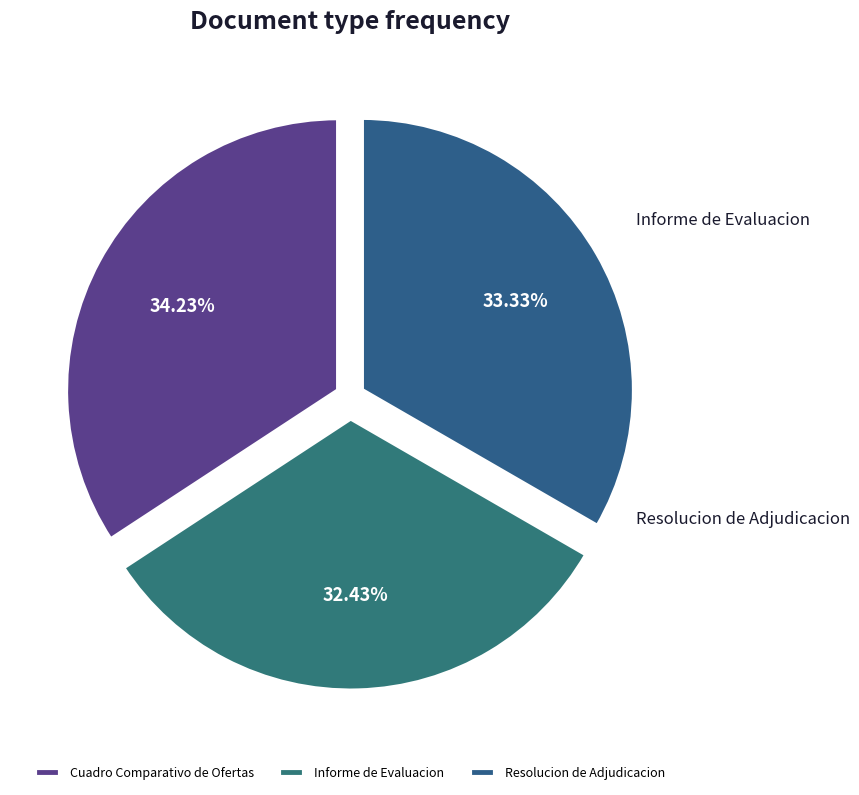

Does Cuadro Comparativo de Ofertas represent more than half of the total?

No